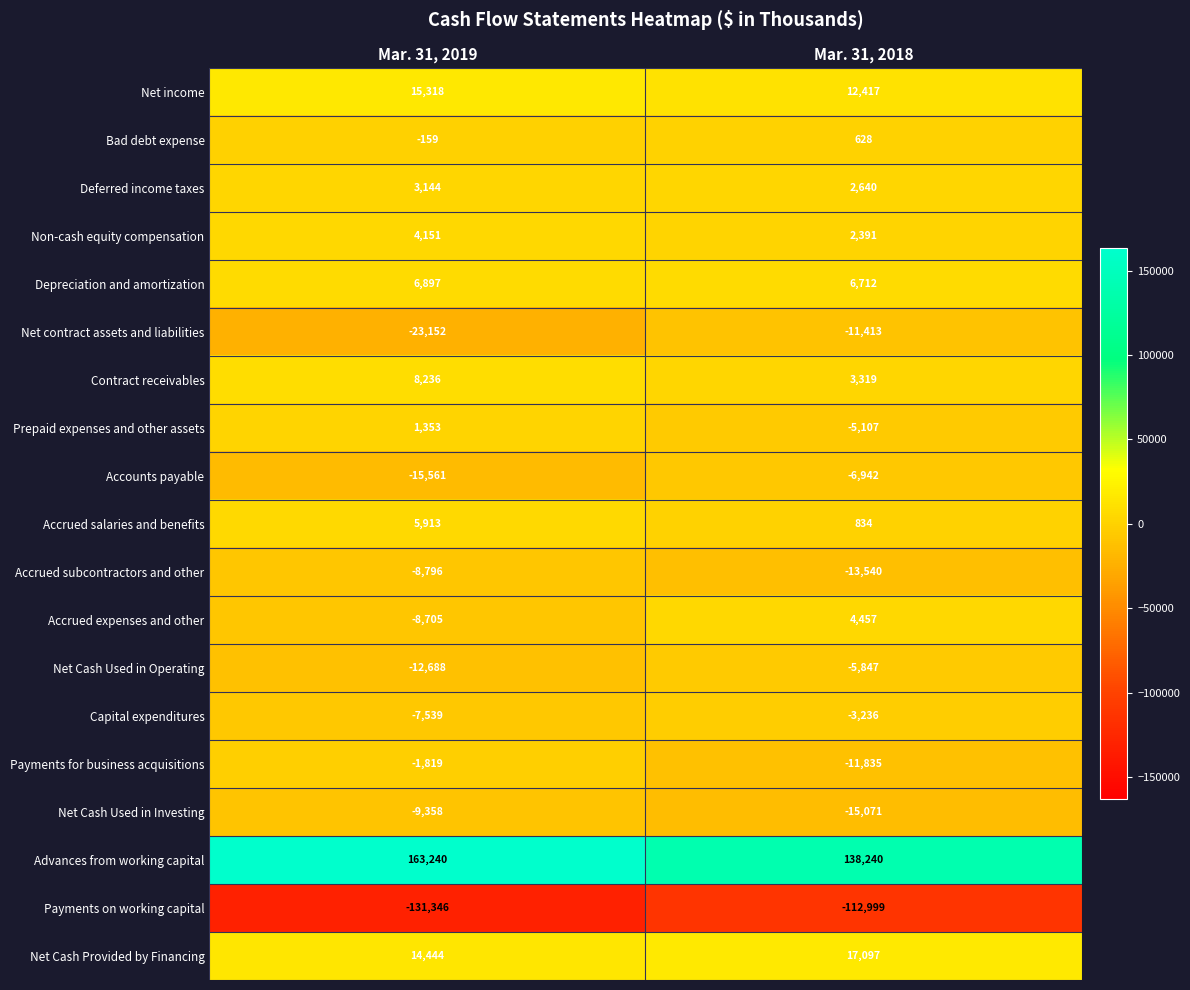

Where is Accrued salaries and benefits nearest to the value 3373?

Mar. 31, 2018